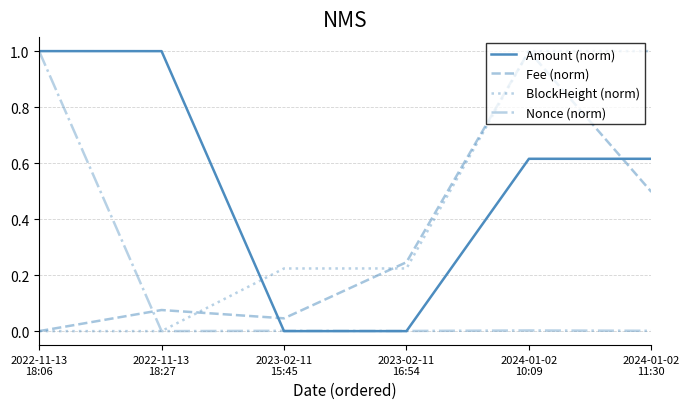

What is the highest value of the Nonce (norm) series?

1.0